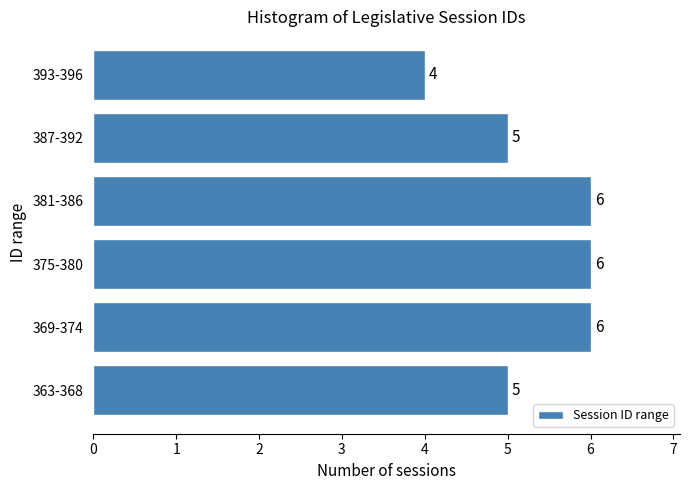

Reading top to bottom, what are all the values shown in this chart?

4	5	6	6	6	5